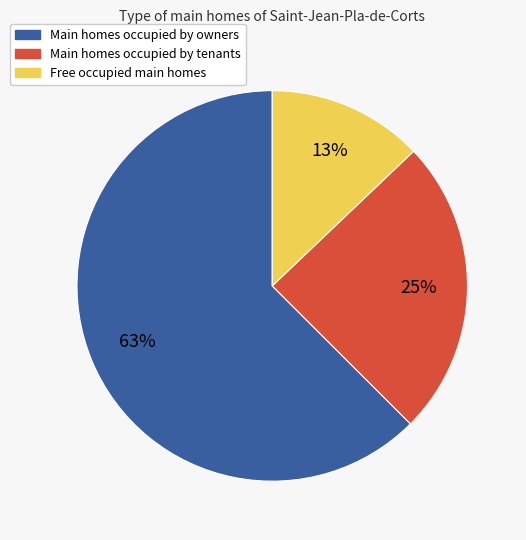

Is there a majority slice in this chart?

Yes